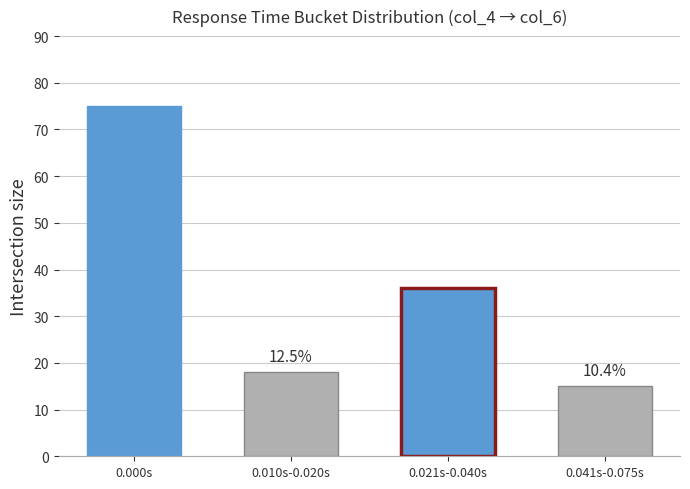

Are the bars horizontal?

No